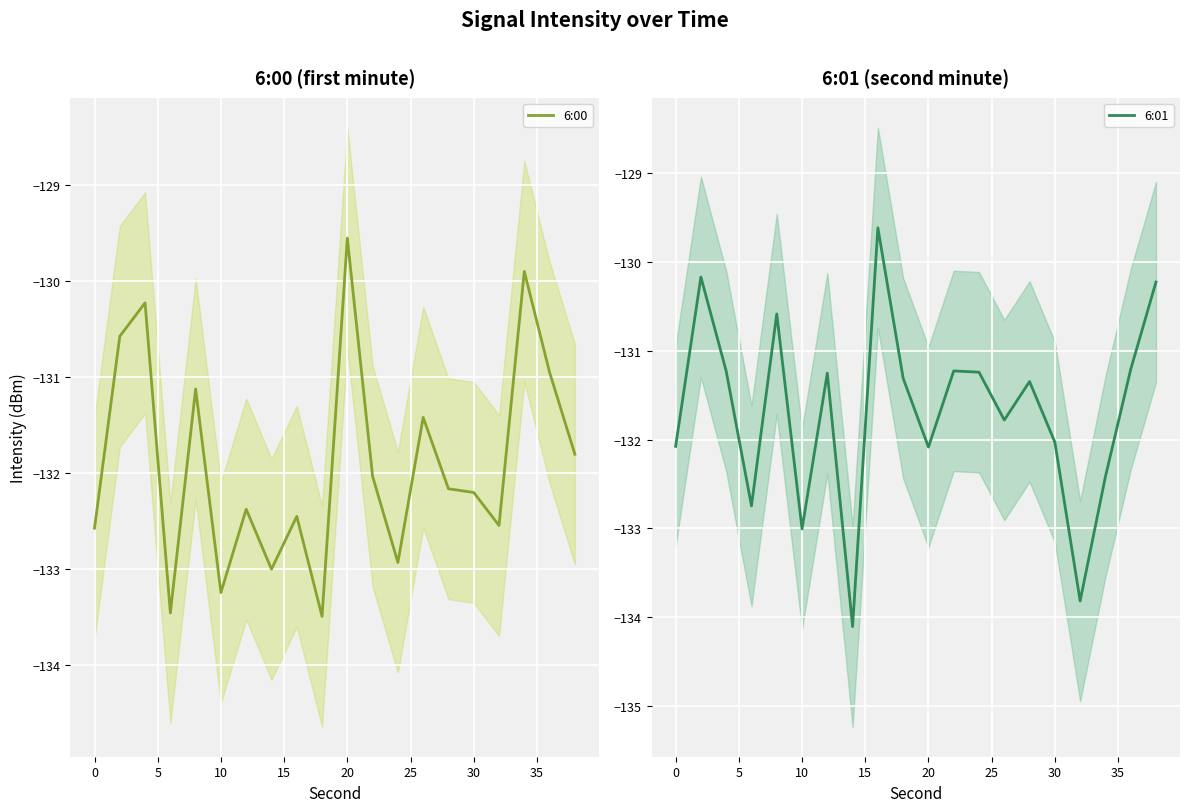

At how many categories does at least one series exceed -131?

8